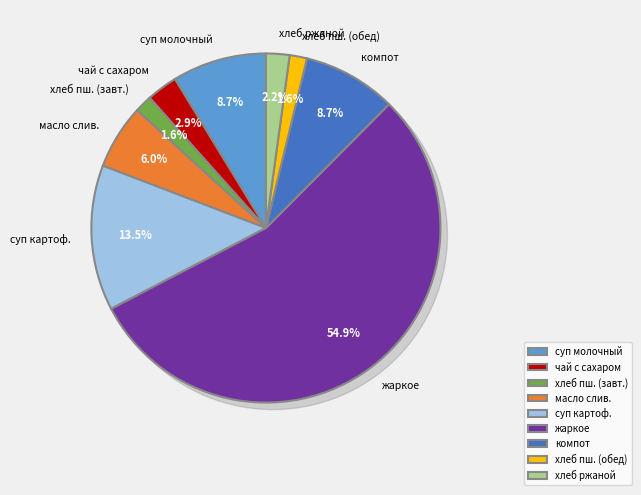

To the nearest percent, what is the average slice percentage?

11%